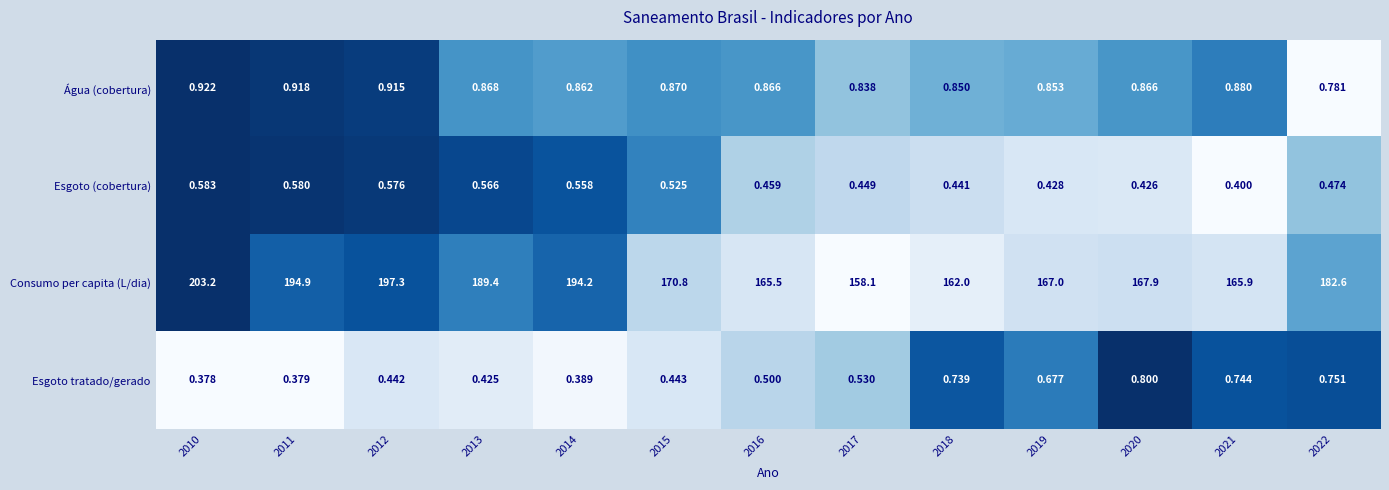

Rank the series by their maximum value, from highest to lowest.

Consumo per capita (L/dia), Água (cobertura), Esgoto tratado/gerado, Esgoto (cobertura)